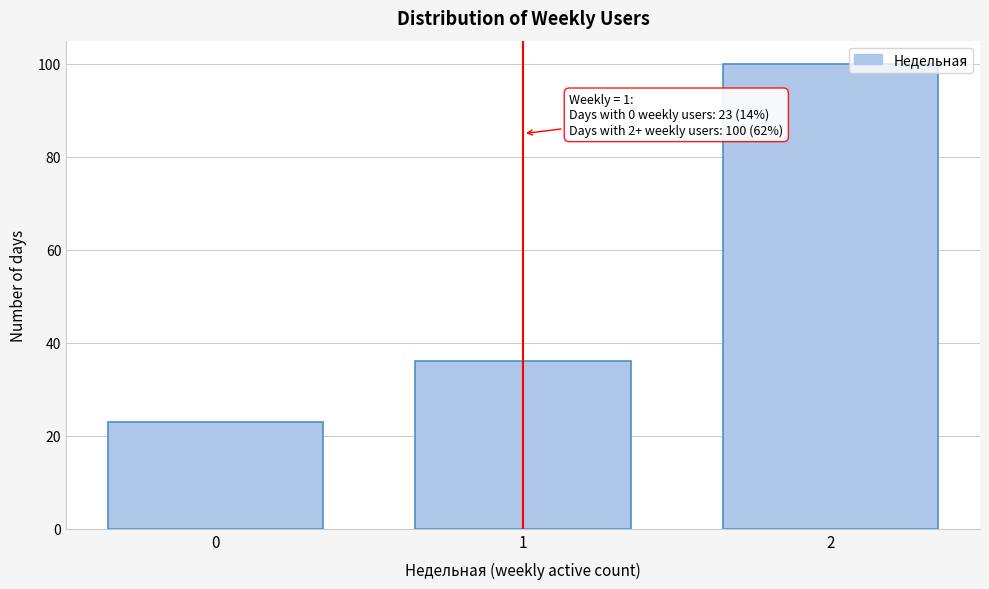

Reading left to right, transcribe all the data shown in this chart.

23	36	100